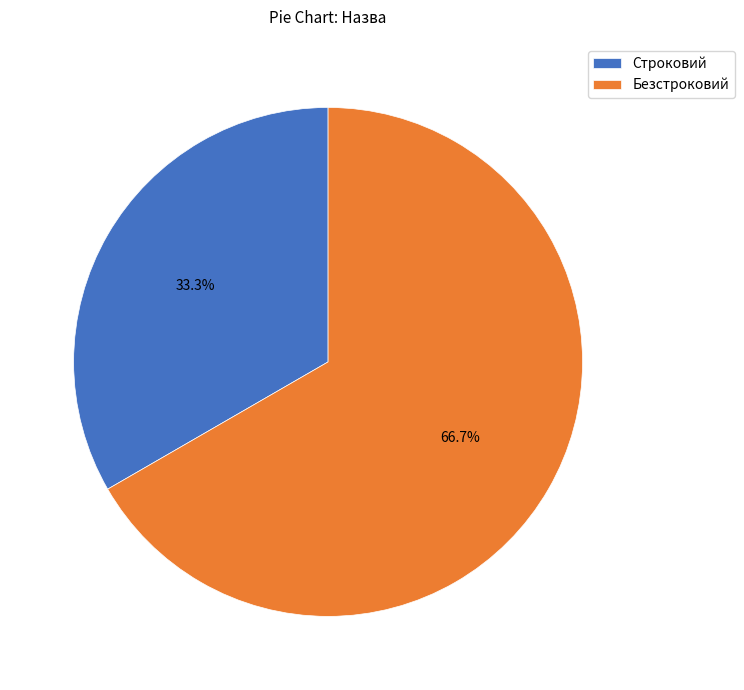

How much of the chart is everything except Безстроковий?

33.3%